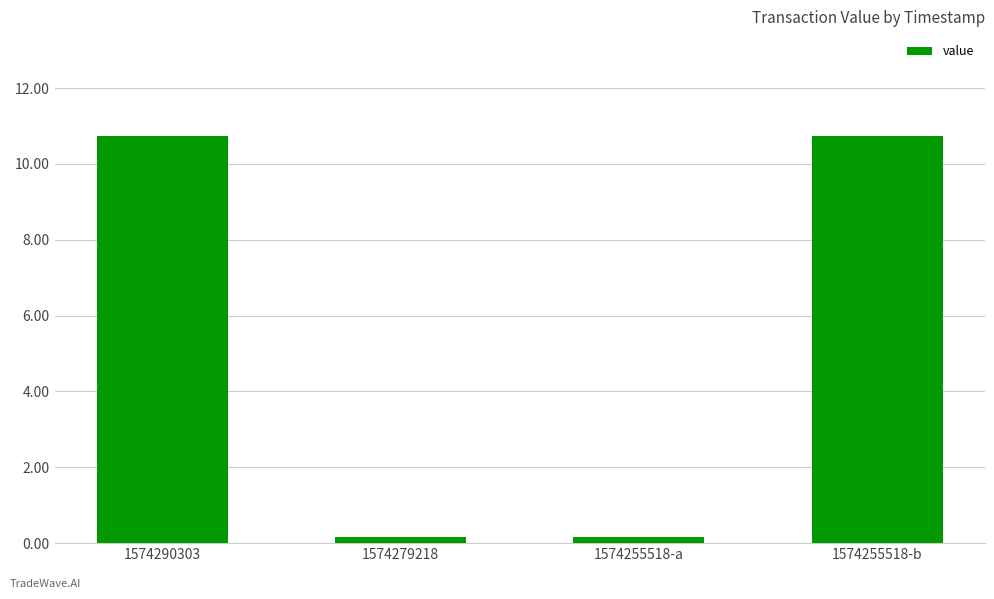

The chart shows a value of 18.2 at 1574290303. True or false?

False